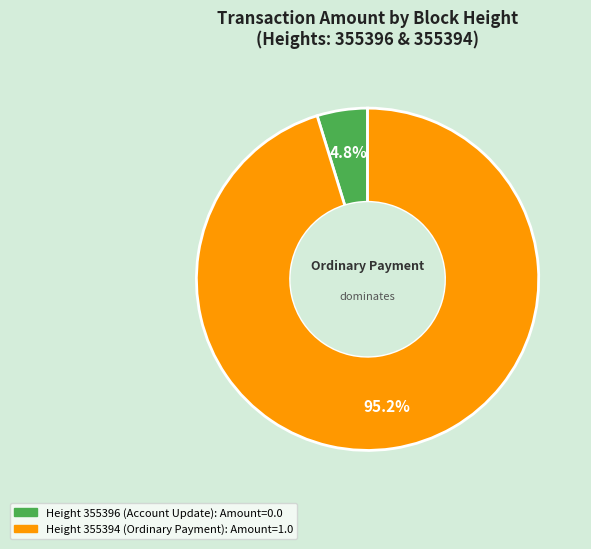

Is there any slice that represents more than half of the pie?

Yes